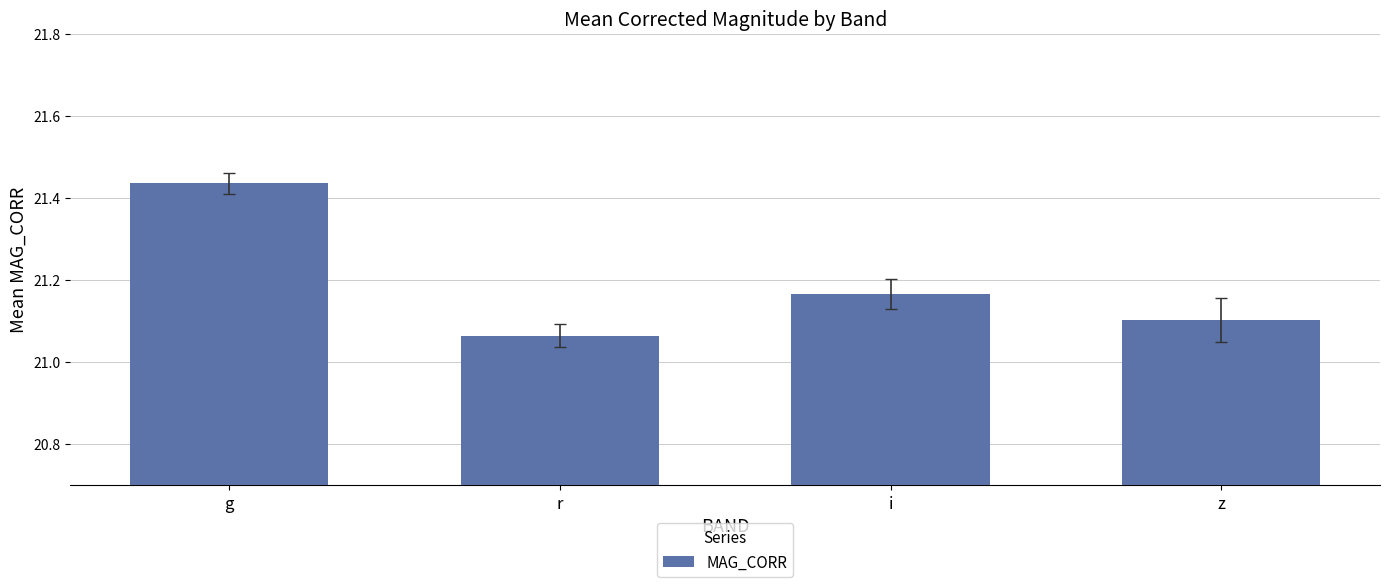

At which category does the chart reach its minimum across all series?

r